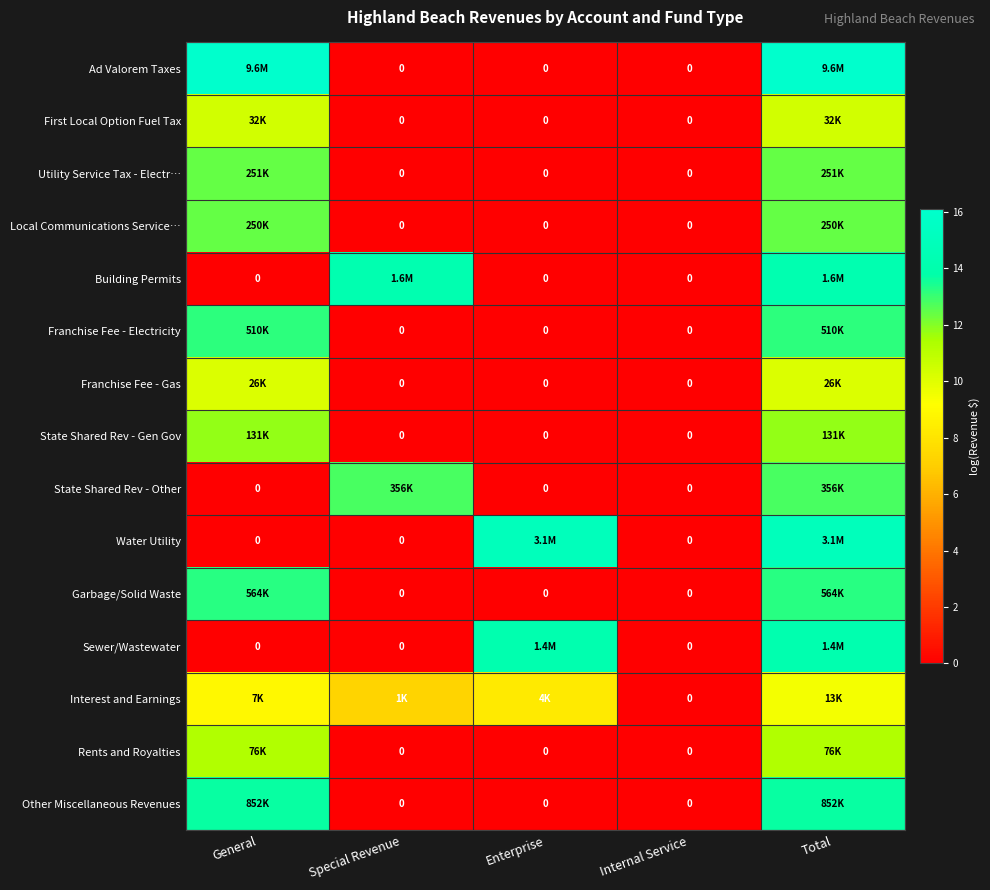

What is the sum of all First Local Option Fuel Tax values?

20.8